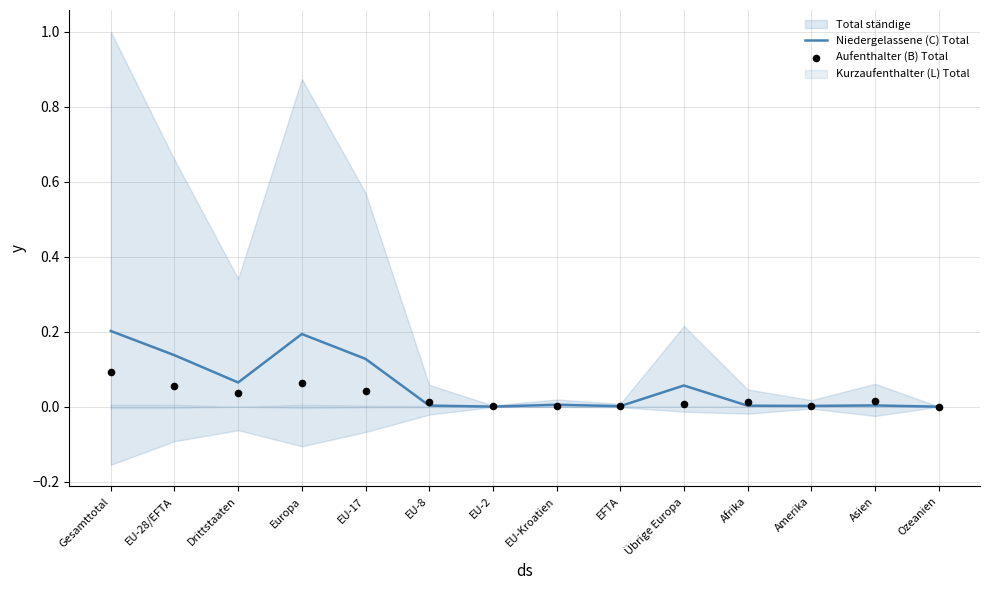

What is the total value across all series at Übrige Europa?

0.1